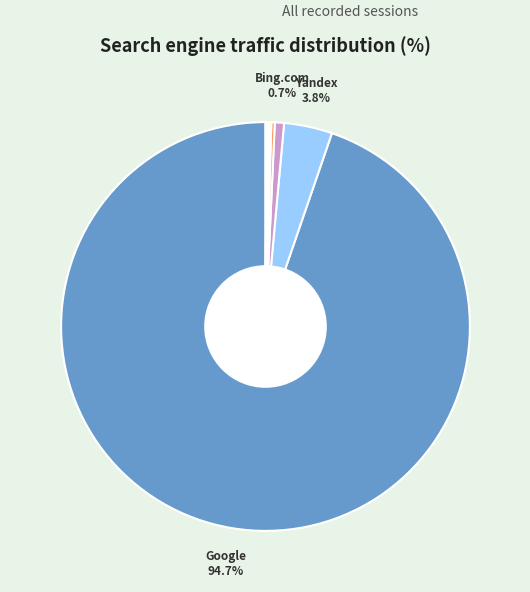

Is there a majority slice in this chart?

Yes